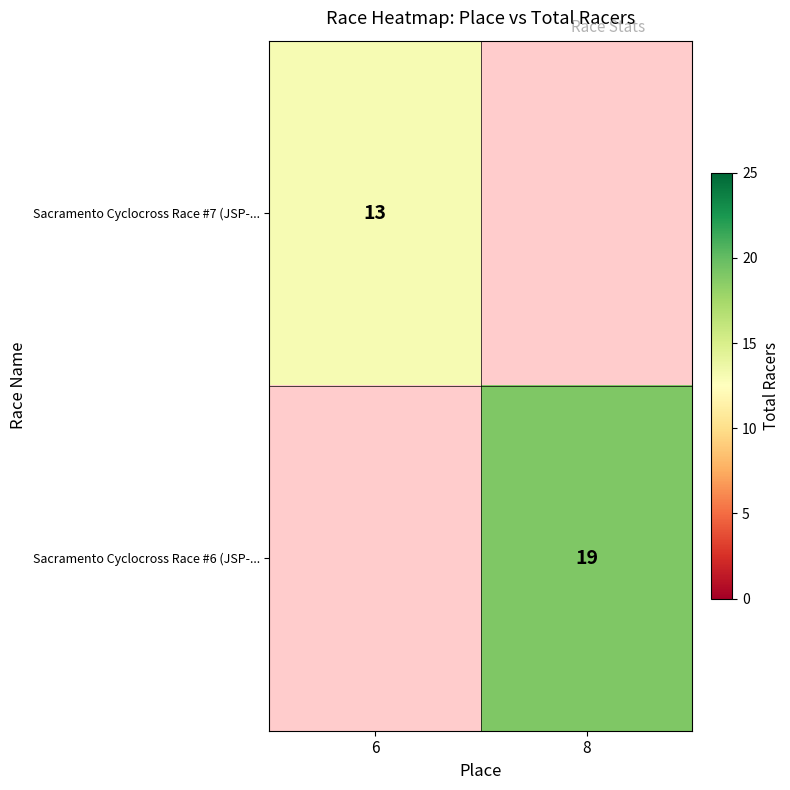

Is the value of Sacramento Cyclocross Race #6 (JSP-... at 8 greater than the value of Sacramento Cyclocross Race #7 (JSP-... at 6?

Yes